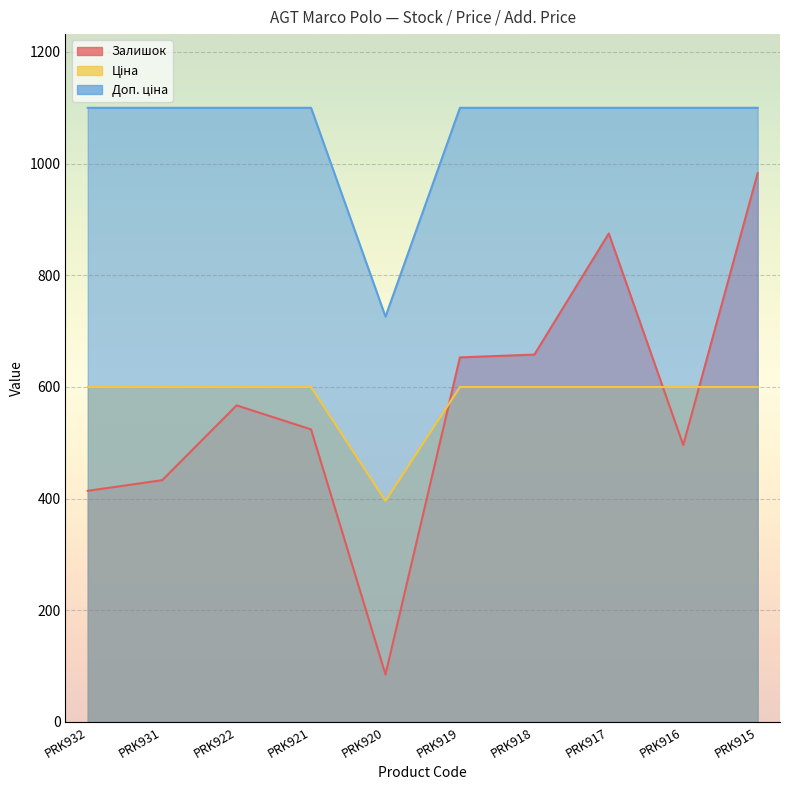

At which label does Доп. ціна reach its peak?

PRK932